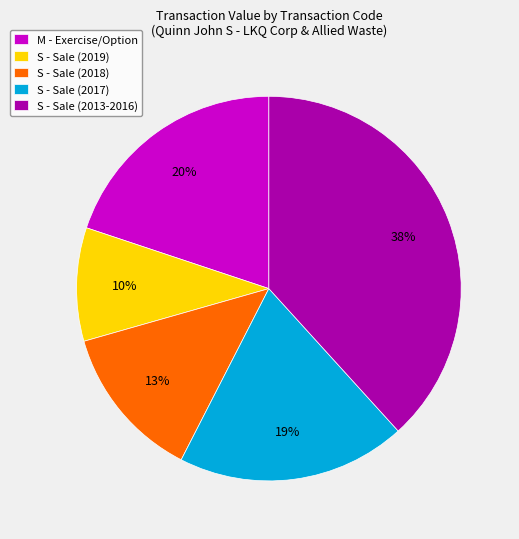

What percentage is the M - Exercise/Option slice, to the nearest percent?

20%